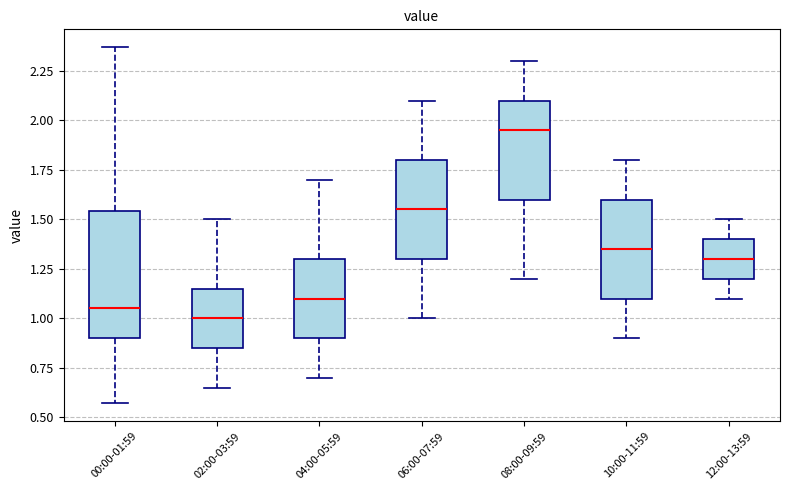

Reading left to right, read every box against the y-axis: the position of its median line, the range the box covers, and the ends of its whiskers. The values are not printed on the chart, so give them approximately, as read against the axis.

00:00-01:59: median 1.05, box 0.90 to 1.55, whiskers 0.55 to 2.35
02:00-03:59: median 1.00, box 0.85 to 1.15, whiskers 0.65 to 1.50
04:00-05:59: median 1.10, box 0.90 to 1.30, whiskers 0.70 to 1.70
06:00-07:59: median 1.55, box 1.30 to 1.80, whiskers 1.00 to 2.10
08:00-09:59: median 1.95, box 1.60 to 2.10, whiskers 1.20 to 2.30
10:00-11:59: median 1.35, box 1.10 to 1.60, whiskers 0.90 to 1.80
12:00-13:59: median 1.30, box 1.20 to 1.40, whiskers 1.10 to 1.50